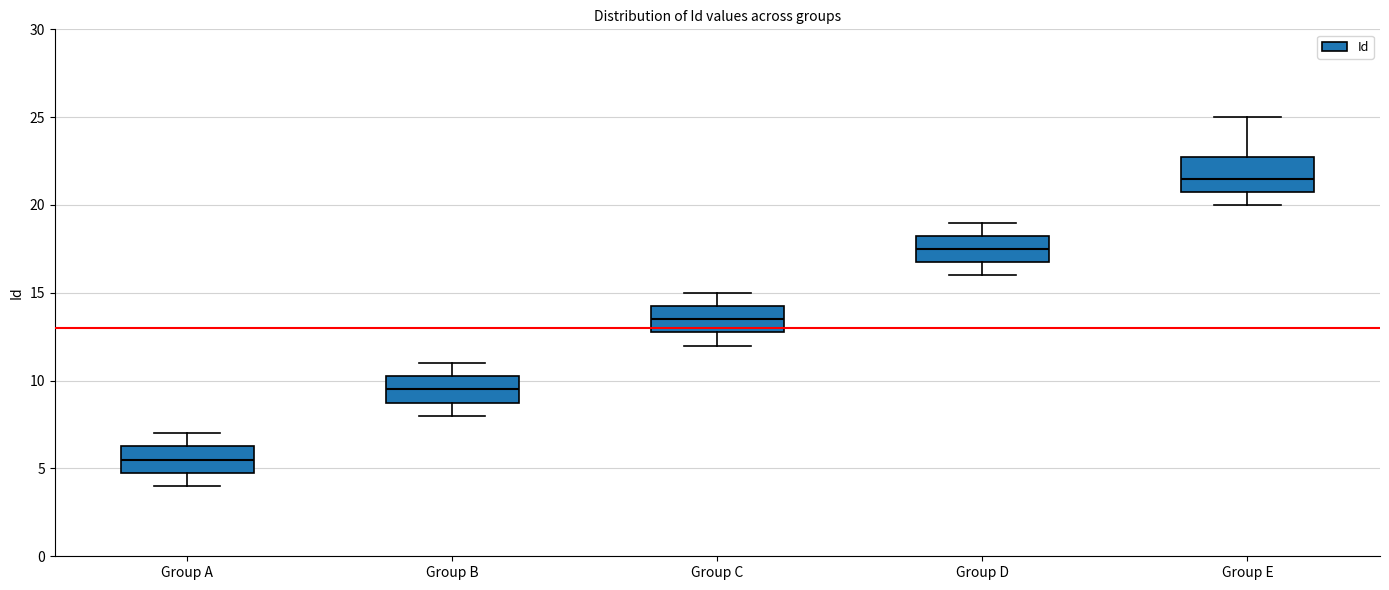

Which box's median line is the lowest?

Group A